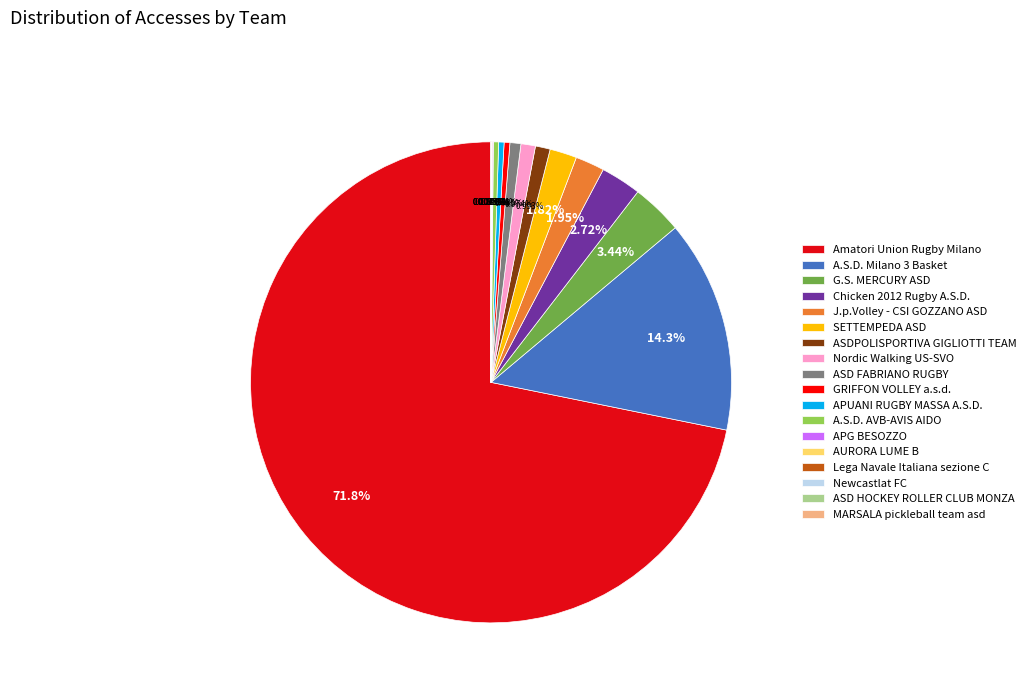

What is the largest slice in the pie chart?

Amatori Union Rugby Milano